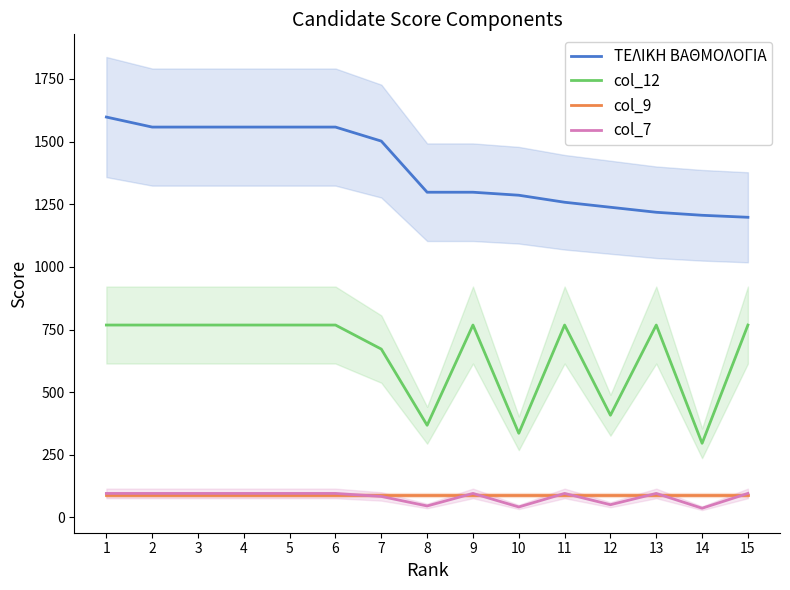

Reading right to left, extract all data points from this chart.

ΤΕΛΙΚΗ ΒΑΘΜΟΛΟΓΙΑ: 15=1198	14=1206	13=1218	12=1238	11=1258	10=1286	9=1298	8=1298	7=1502	6=1558	5=1558	4=1558	3=1558	2=1558	1=1598
col_12: 15=768	14=296	13=768	12=408	11=768	10=336	9=768	8=368	7=672	6=768	5=768	4=768	3=768	2=768	1=768
col_9: 15=90	14=90	13=90	12=90	11=90	10=90	9=90	8=90	7=90	6=90	5=90	4=90	3=90	2=90	1=90
col_7: 15=96	14=37	13=96	12=51	11=96	10=42	9=96	8=46	7=84	6=96	5=96	4=96	3=96	2=96	1=96